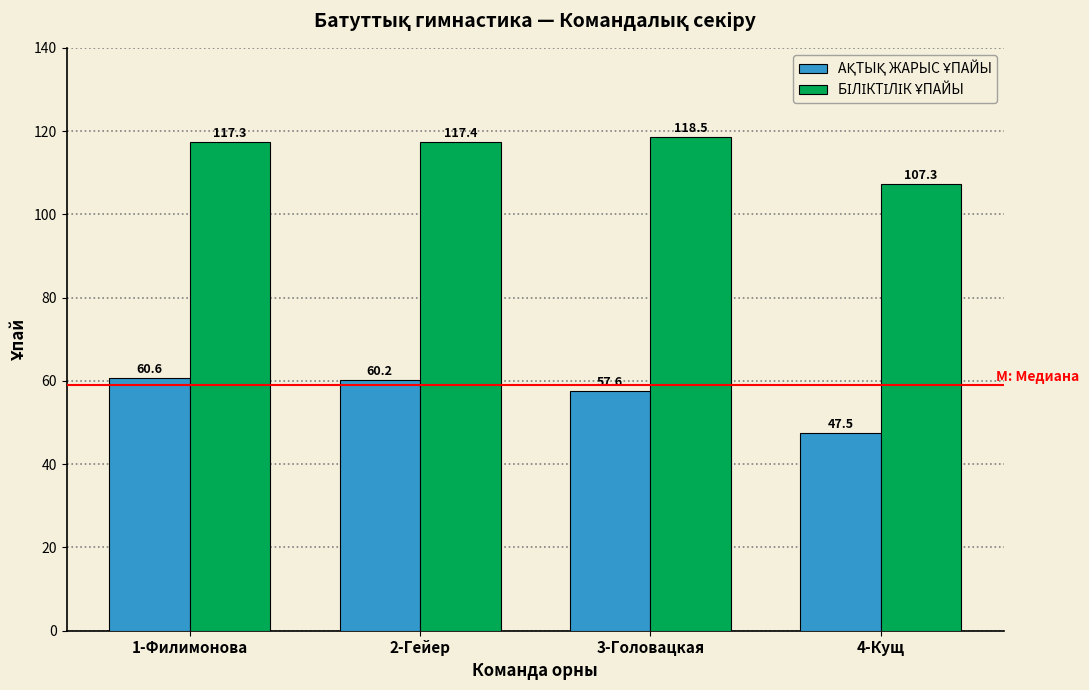

What is the total value across all series at 4-Кущ?

154.8